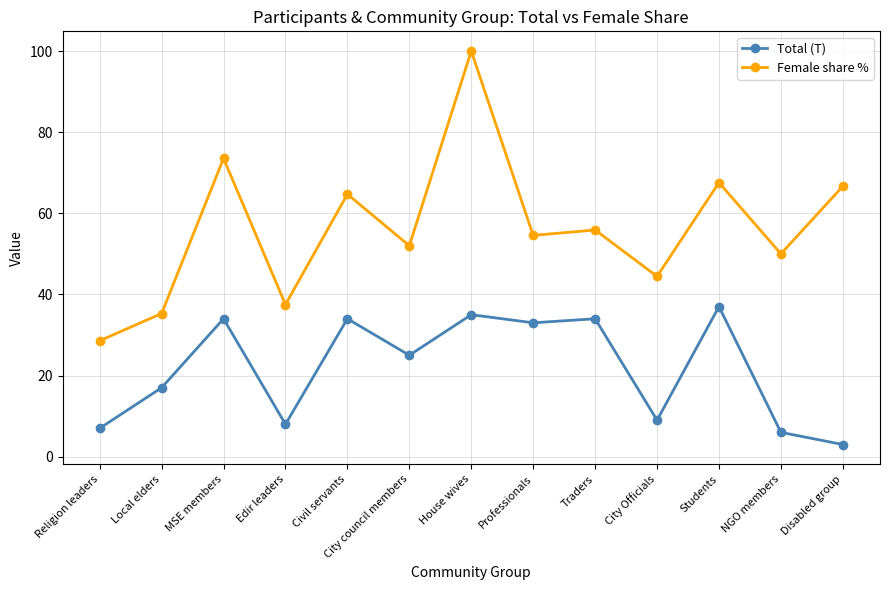

Is this an area chart (filled region under the line)?

No